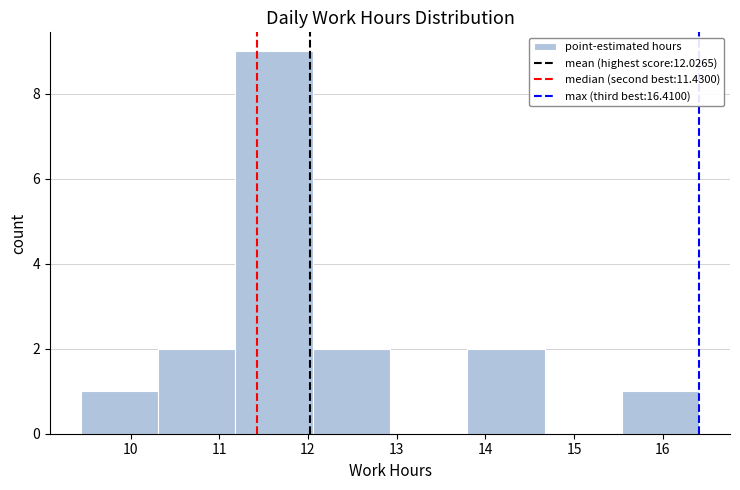

Which range on the x-axis has the tallest bar?

11.2 to 12.1